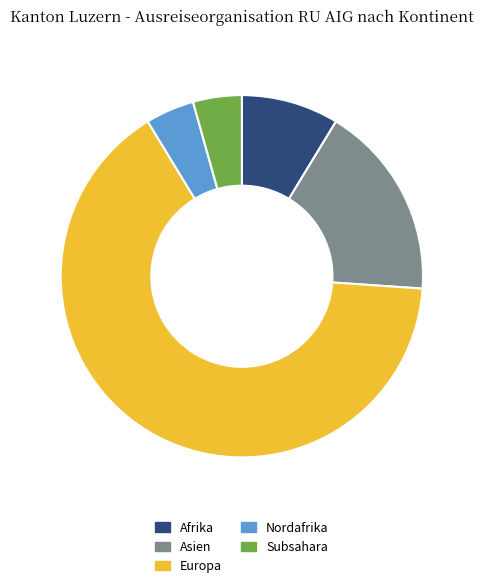

Which slice is the largest?

Europa